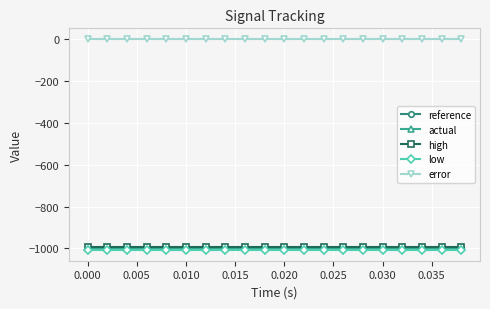

Reading right to left, list all the values displayed in this chart.

reference: -1000	-1000	-1000	-1000	-1000	-1000	-1000	-1000	-1000	-1000	-1000	-1000	-1000	-1000	-1000	-1000	-1000	-1000	-1000	-1000
actual: -1000	-1000	-1000	-1000	-1000	-1000	-1000	-1000	-1000	-1000	-1000	-1000	-1000	-1000	-1000	-1000	-1000	-1000	-1000	-1000
high: -992	-992	-992	-992	-992	-992	-992	-992	-992	-992	-992	-992	-992	-992	-992	-992	-992	-992	-992	-992
low: -1008	-1008	-1008	-1008	-1008	-1008	-1008	-1008	-1008	-1008	-1008	-1008	-1008	-1008	-1008	-1008	-1008	-1008	-1008	-1008
error: 0	0	0	0	0	0	0	0	0	0	0	0	0	0	0	0	0	0	0	0